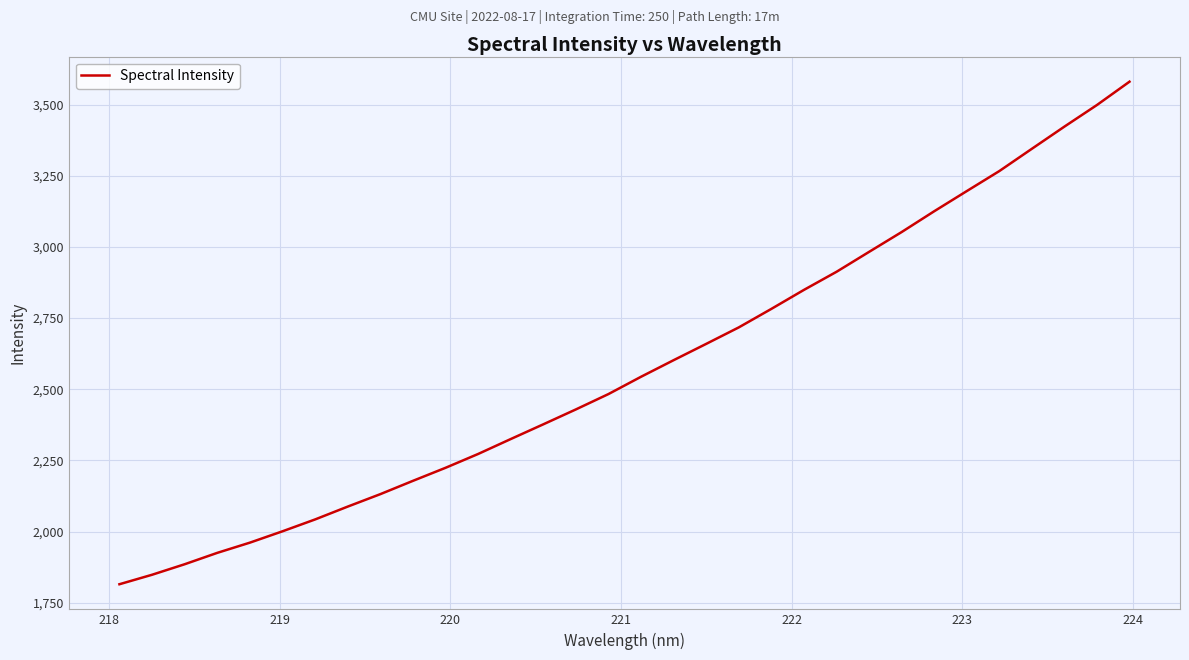

What is the sum of all values?

82524.0